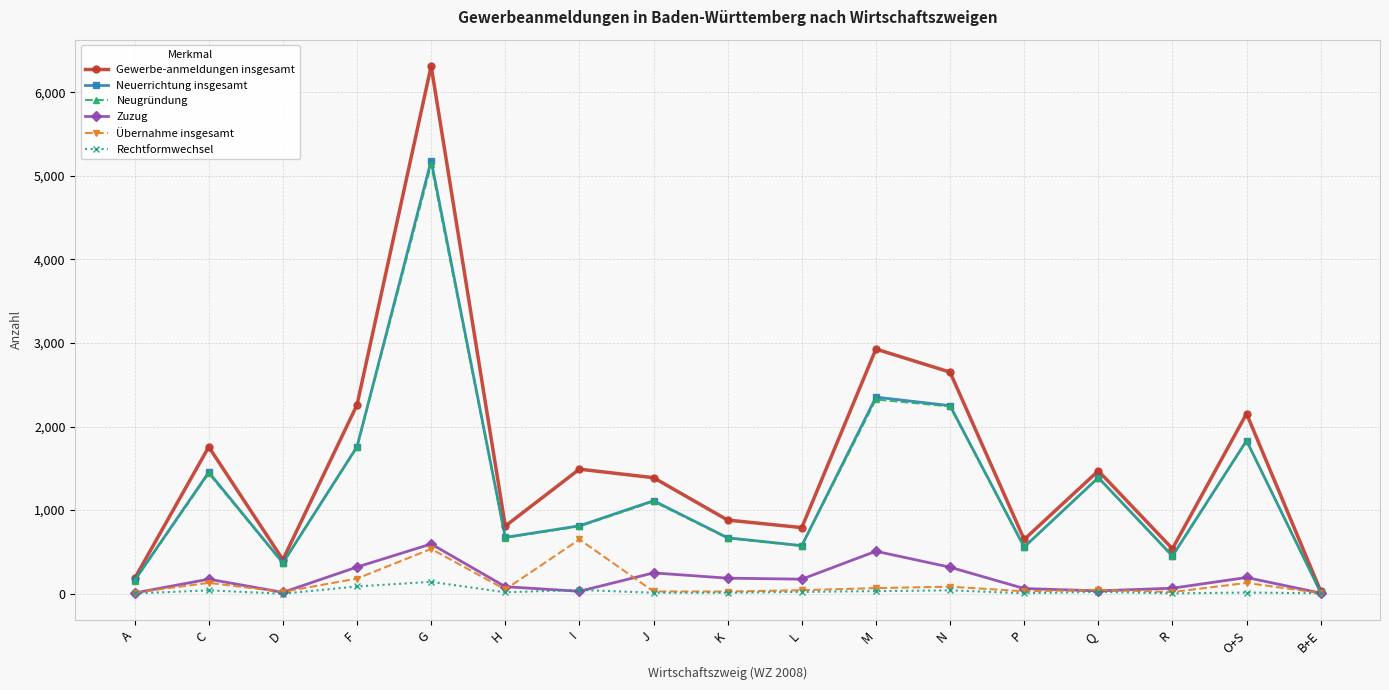

Which label corresponds to the largest value in the chart?

G